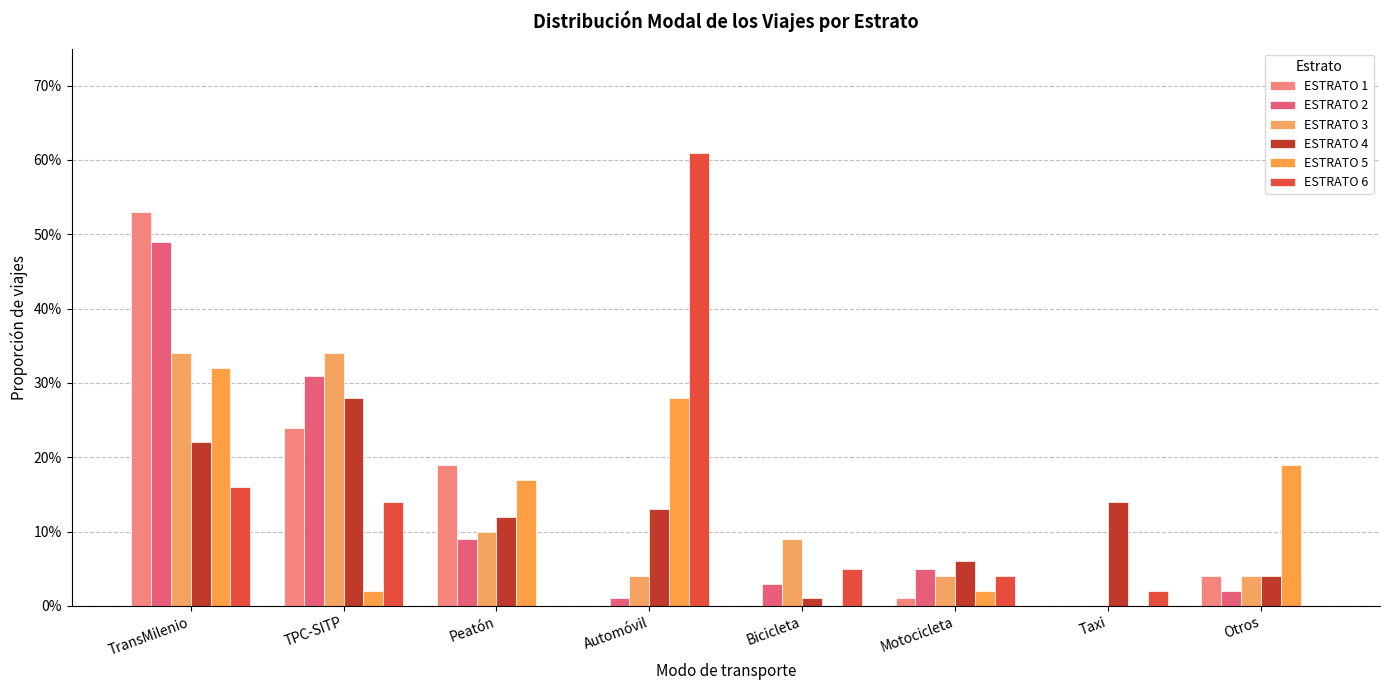

The ESTRATO 3 series shows 0.3 at TPC-SITP. True or false?

True